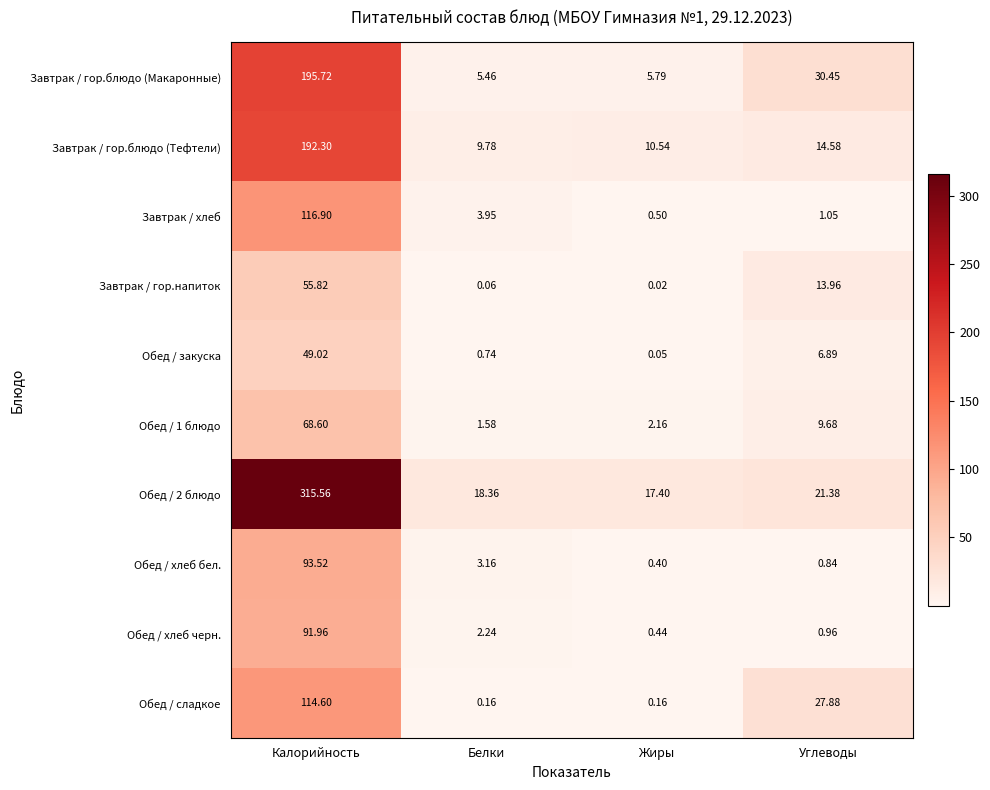

List the labels in order of Обед / хлеб черн. value, smallest first.

Жиры, Углеводы, Белки, Калорийность